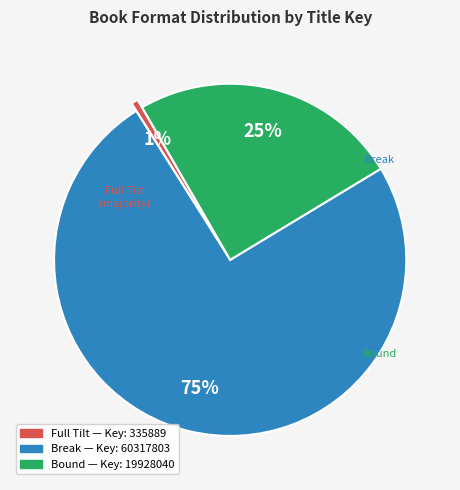

Count the number of slices in the pie.

3